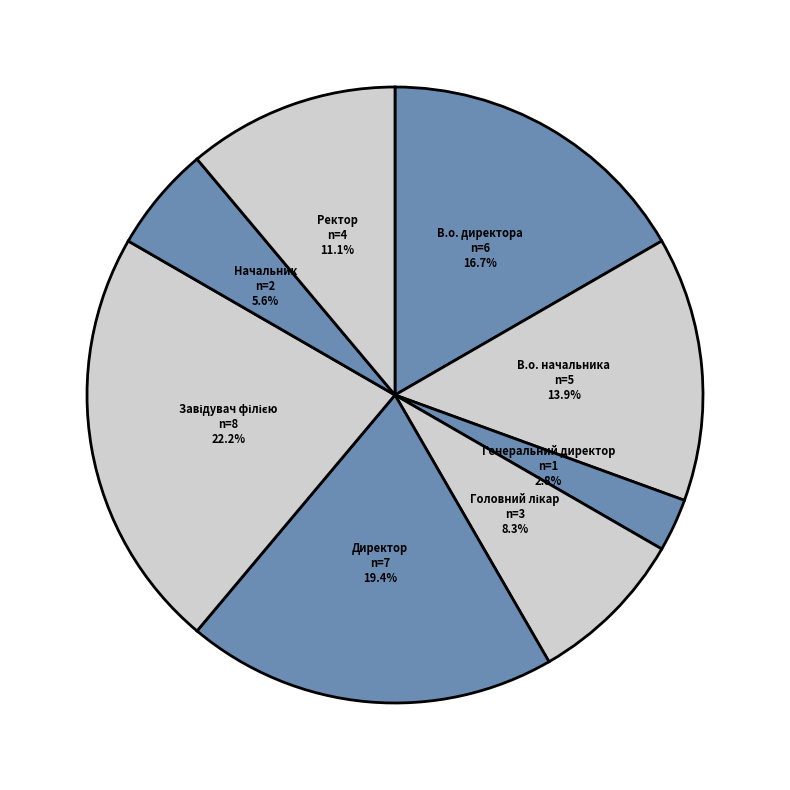

Count the number of slices in the pie.

8